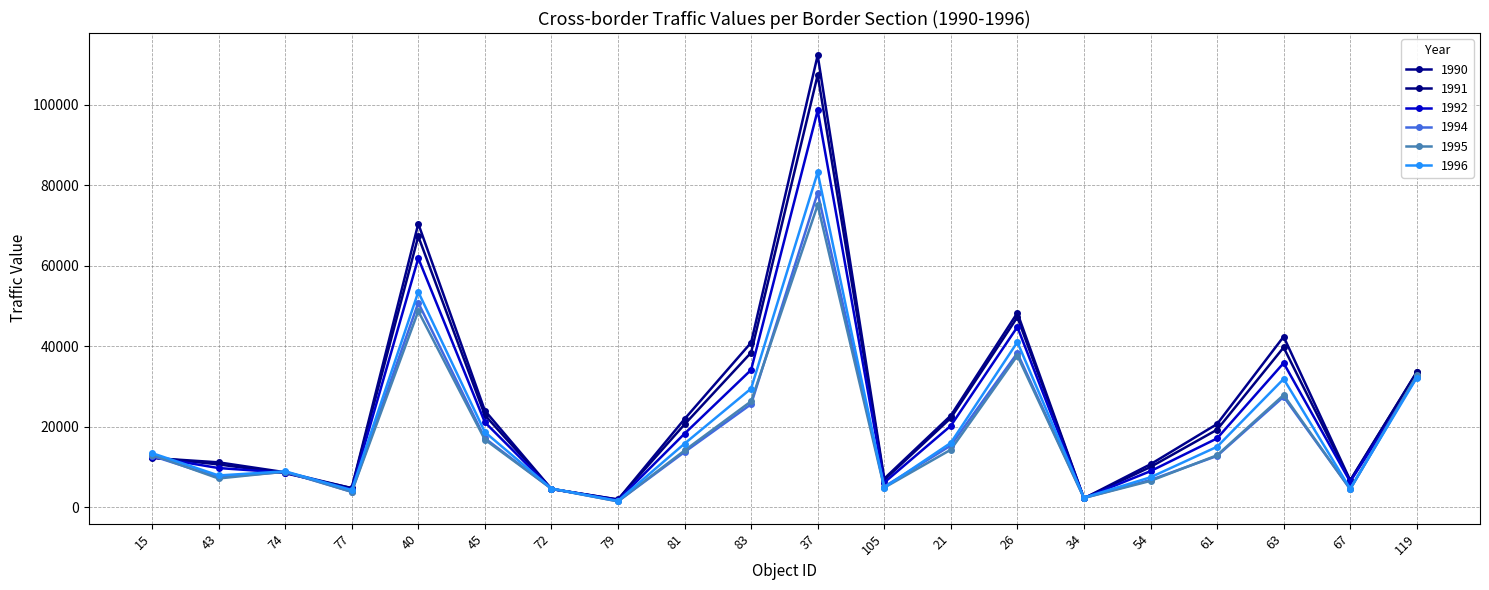

What is the total value across all series at 61?

97671